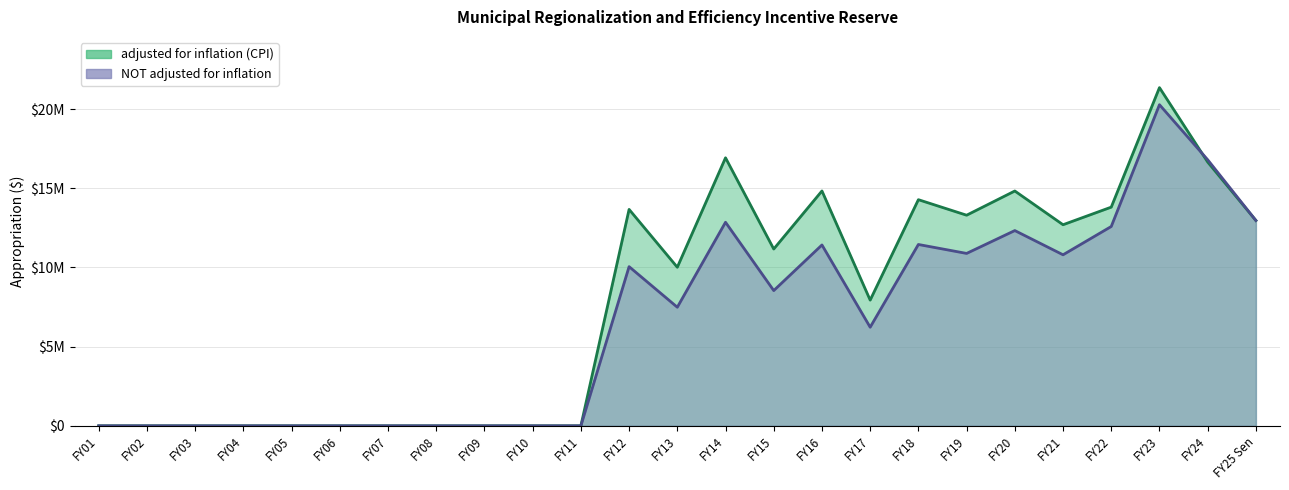

Which series changed the most between FY02 and FY20?

adjusted for inflation (CPI)